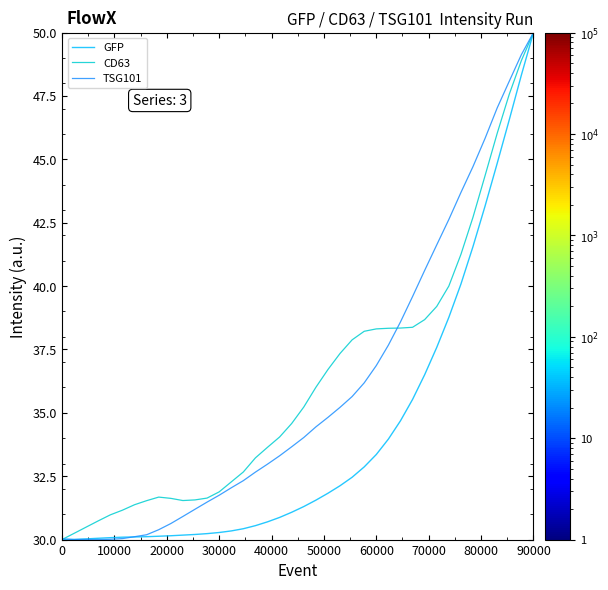

What is the minimum value for CD63?

30.0